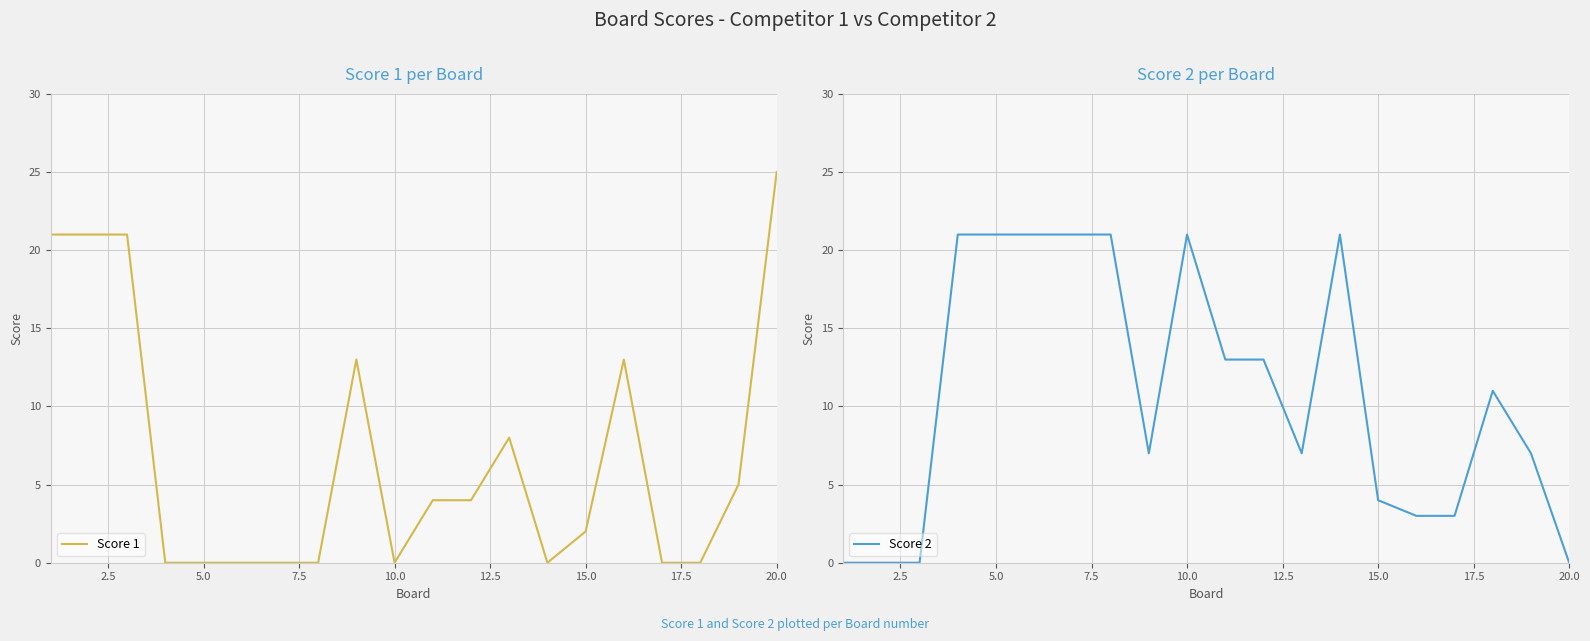

True or false: Score 1 and Score 2 intersect in this chart.

True